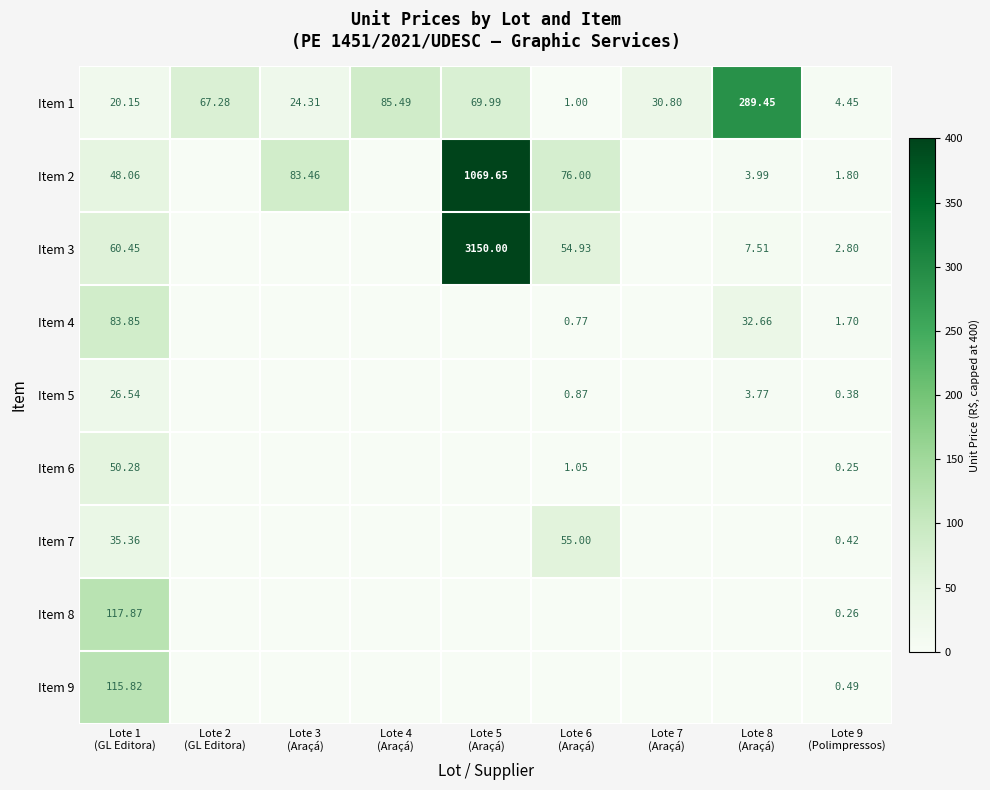

The value of Item 6 at Lote 9 (Polimpressos) is 0.1. True or false?

False